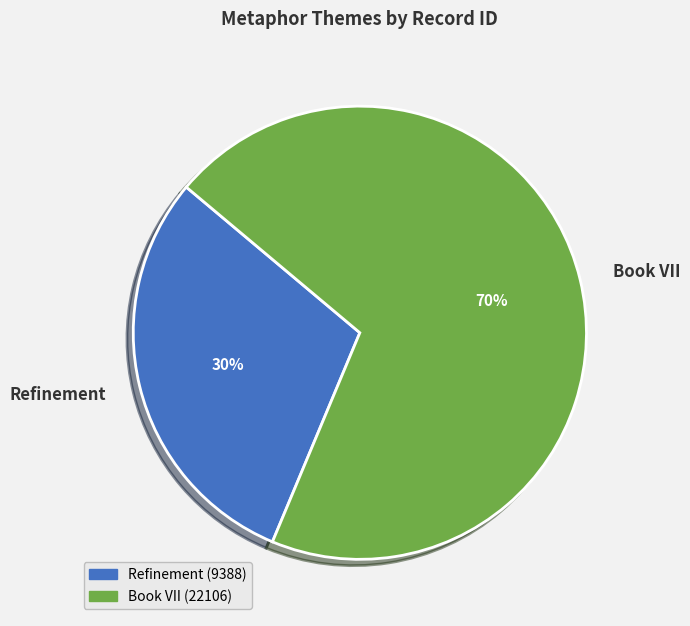

To the nearest percent, what portion does Refinement represent?

30%